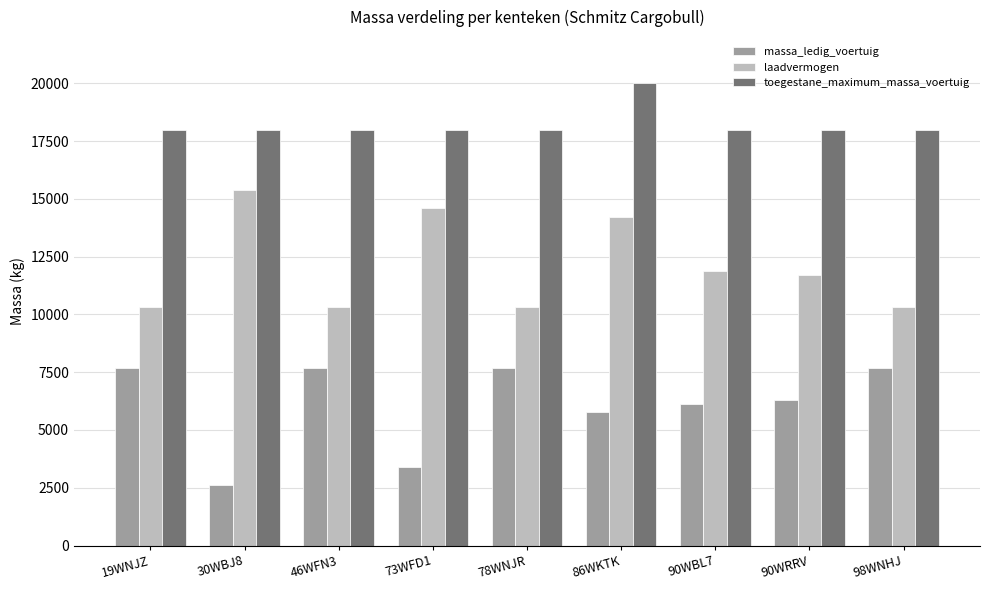

Reading left to right, extract all data points from this chart.

massa_ledig_voertuig: 19WNJZ=7680	30WBJ8=2601	46WFN3=7680	73WFD1=3400	78WNJR=7680	86WKTK=5790	90WBL7=6130	90WRRV=6300	98WNHJ=7680
laadvermogen: 19WNJZ=10320	30WBJ8=15399	46WFN3=10320	73WFD1=14600	78WNJR=10320	86WKTK=14210	90WBL7=11870	90WRRV=11700	98WNHJ=10320
toegestane_maximum_massa_voertuig: 19WNJZ=18000	30WBJ8=18000	46WFN3=18000	73WFD1=18000	78WNJR=18000	86WKTK=20000	90WBL7=18000	90WRRV=18000	98WNHJ=18000